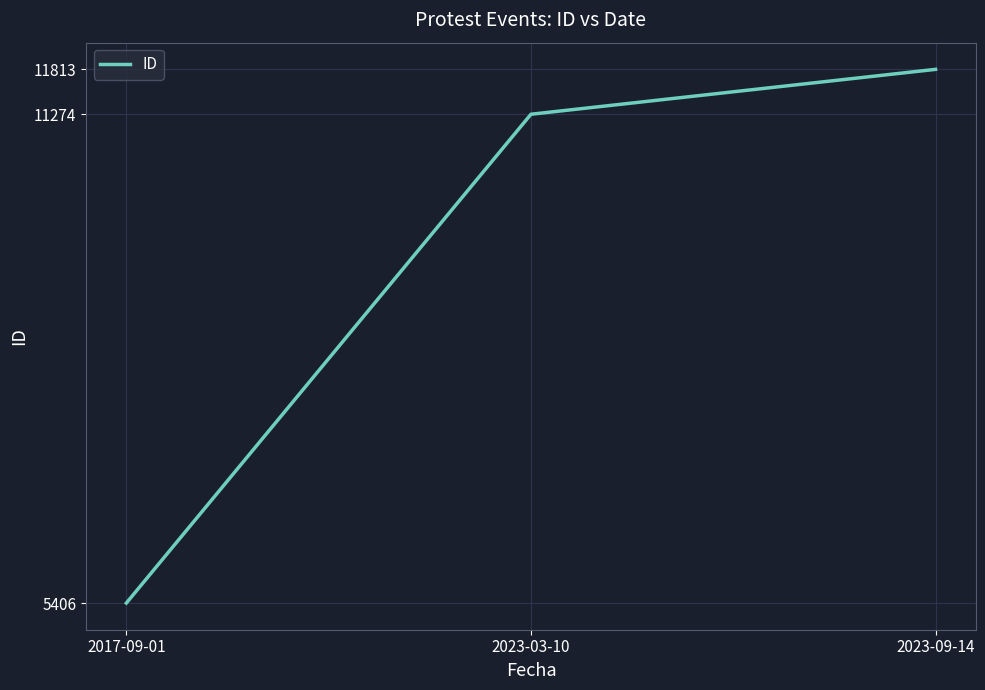

Which category has the lowest value across all series?

2017-09-01